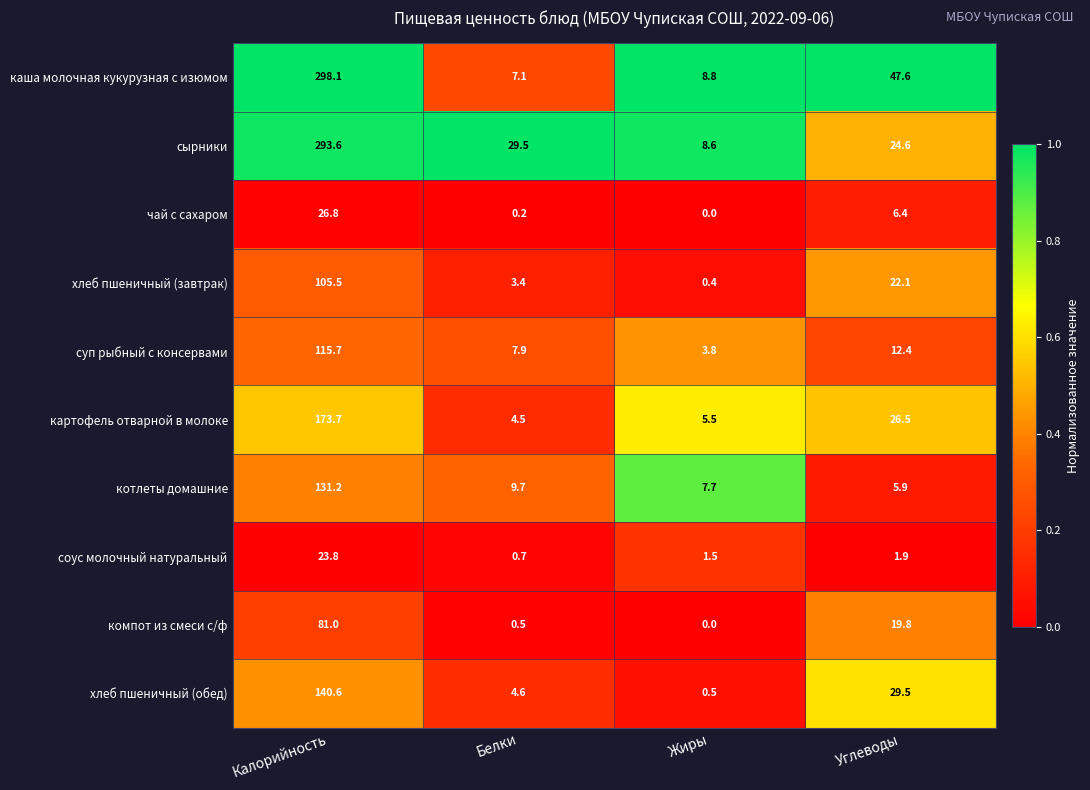

What is the spread (max minus min) of values at Углеводы?

45.7